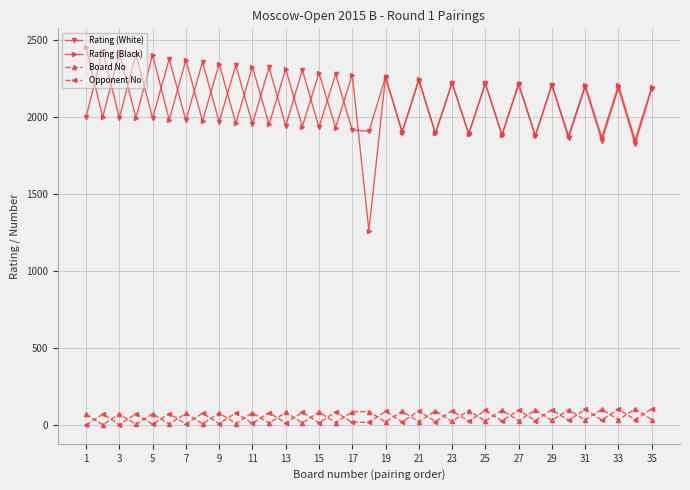

True or false: Rating (White) and Board No cross at least once.

False